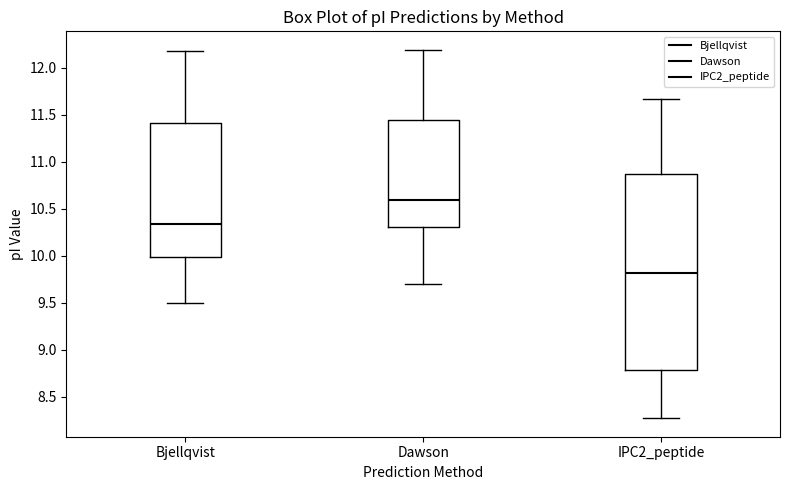

Which box has the lowest median line?

IPC2_peptide